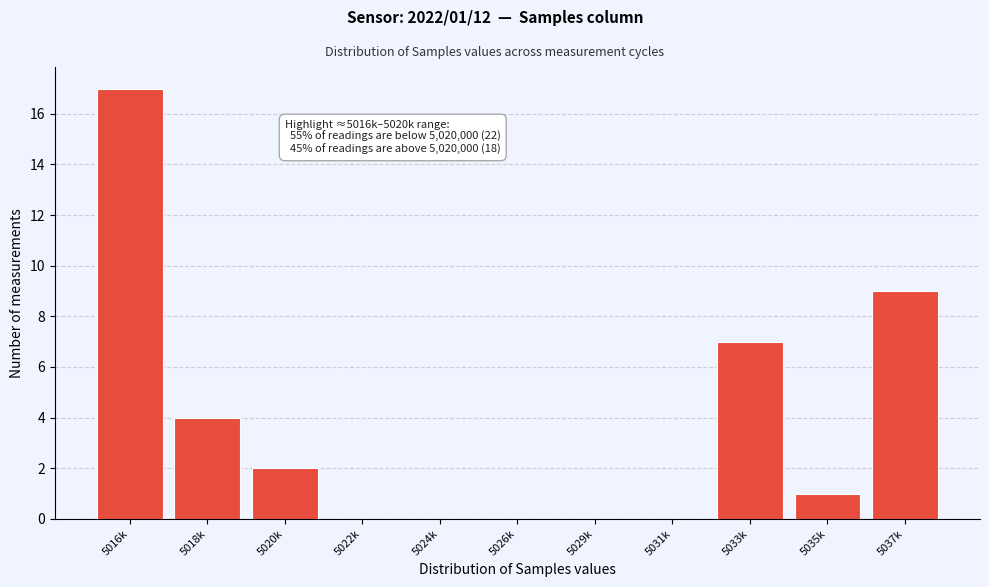

Reading right to left, extract all data points from this chart.

5037k=9	5035k=1	5033k=7	5031k=0	5029k=0	5026k=0	5024k=0	5022k=0	5020k=2	5018k=4	5016k=17